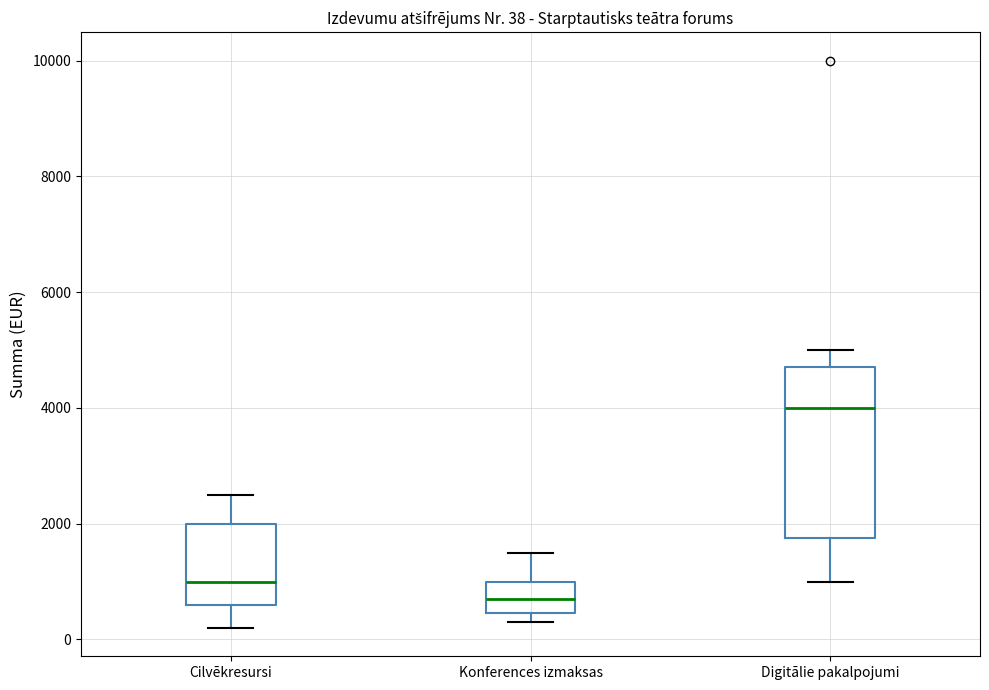

Comparing the boxes themselves (not the whiskers), which one is the tallest?

Digitālie pakalpojumi